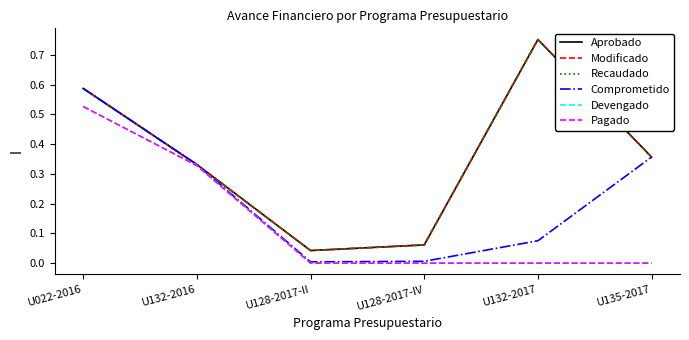

List the labels in order of Comprometido value, largest first.

U022-2016, U135-2017, U132-2016, U132-2017, U128-2017-IV, U128-2017-II